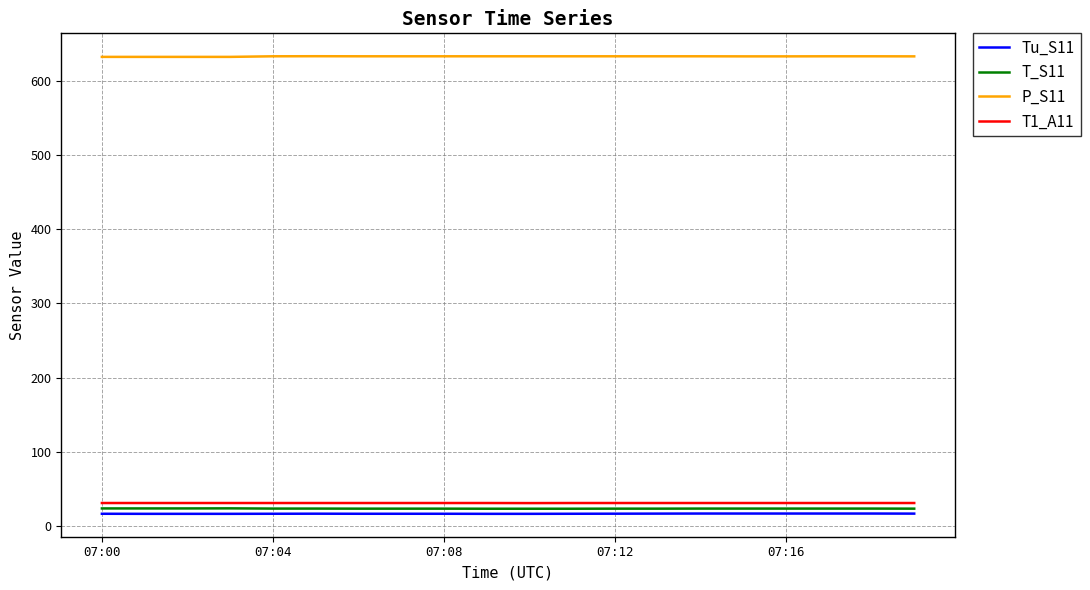

Which series has the largest total across all categories?

P_S11